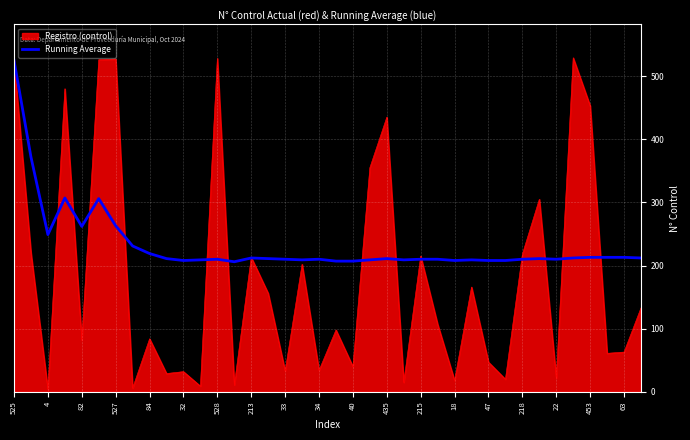

Which series has the largest total across all categories?

Running Average